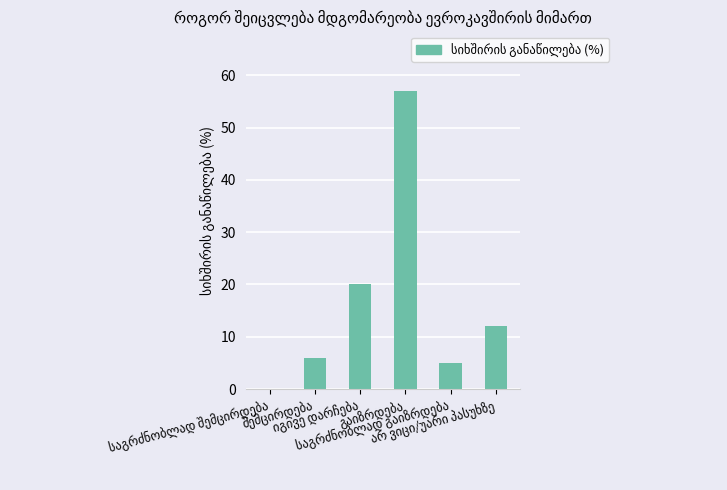

What is the greatest value displayed?

57